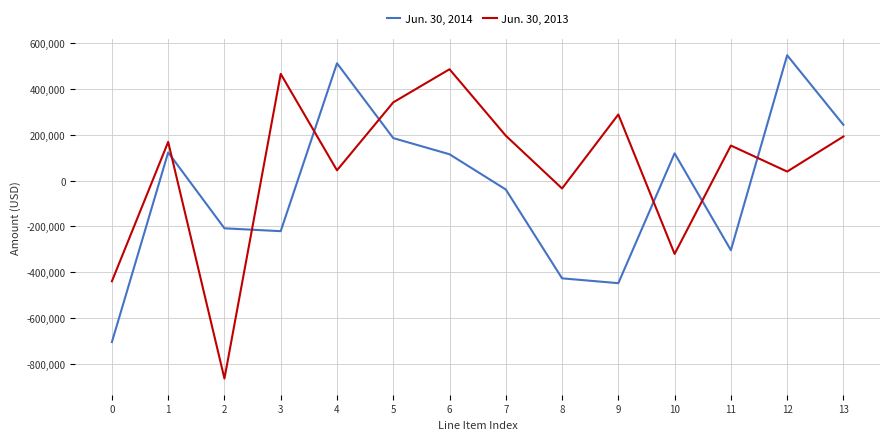

How many interior local peaks does the Jun. 30, 2014 series have?

4